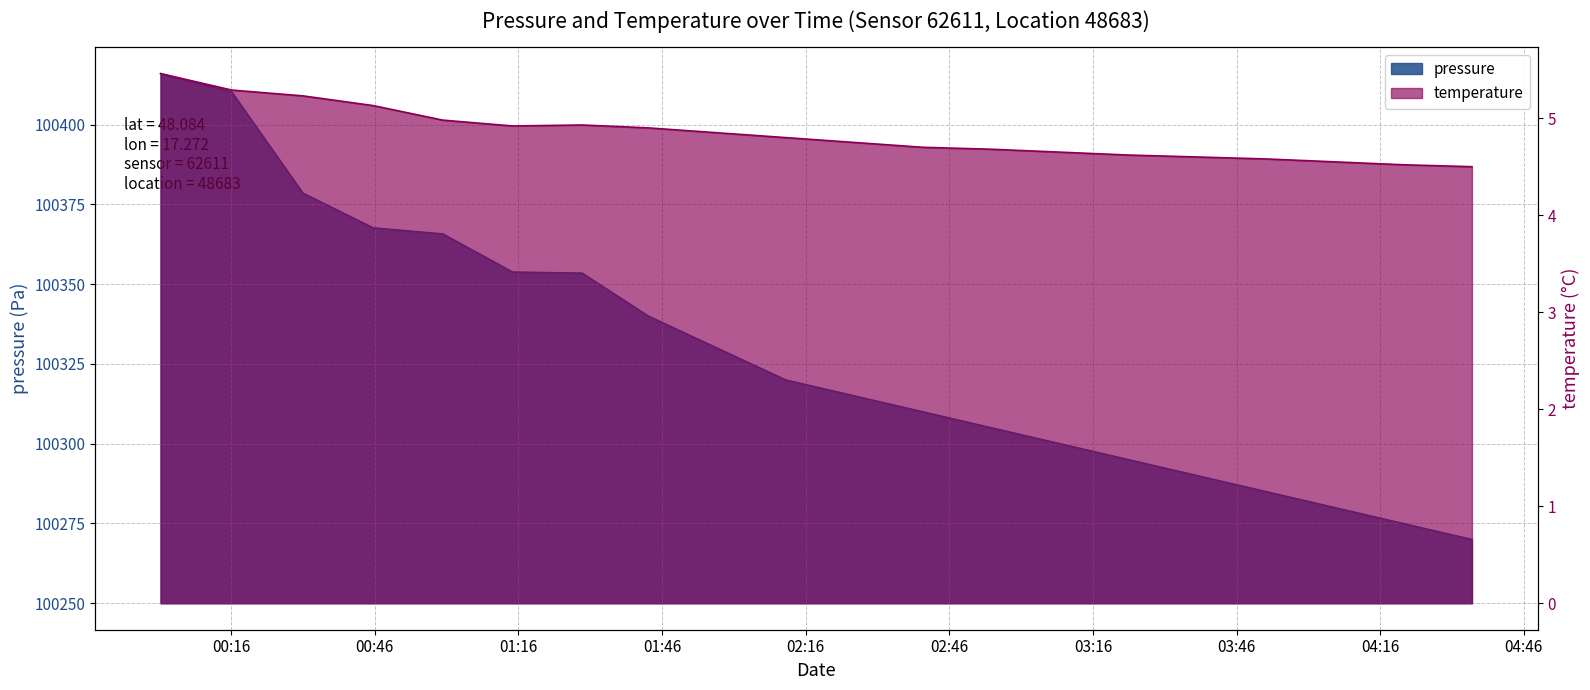

What is the difference between the highest and lowest values at 2023-02-01T01:57:30?

100325.1